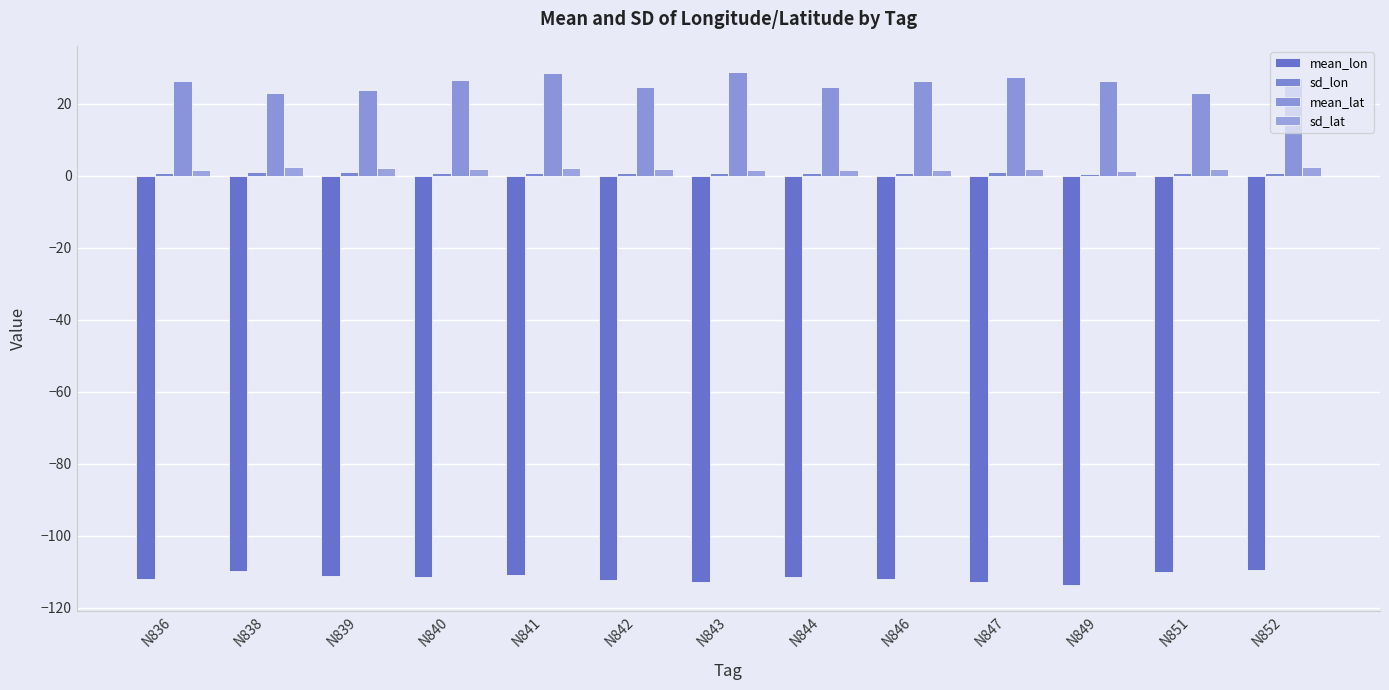

At which category is the sum across all series the highest?

N852